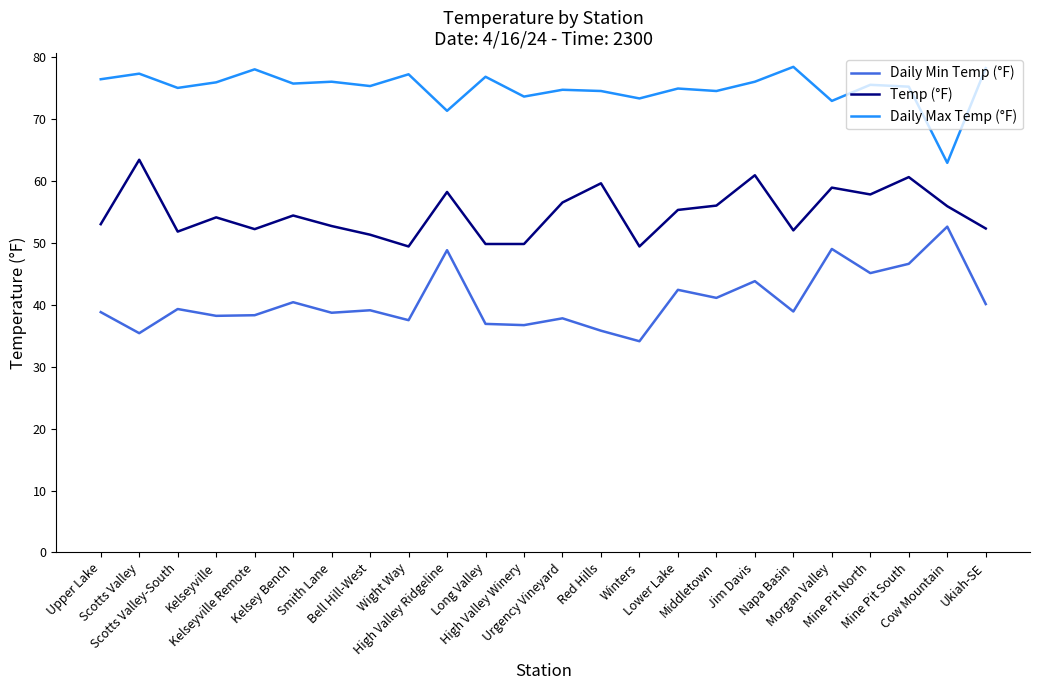

True or false: Daily Max Temp (°F) and Daily Min Temp (°F) cross at least once.

False